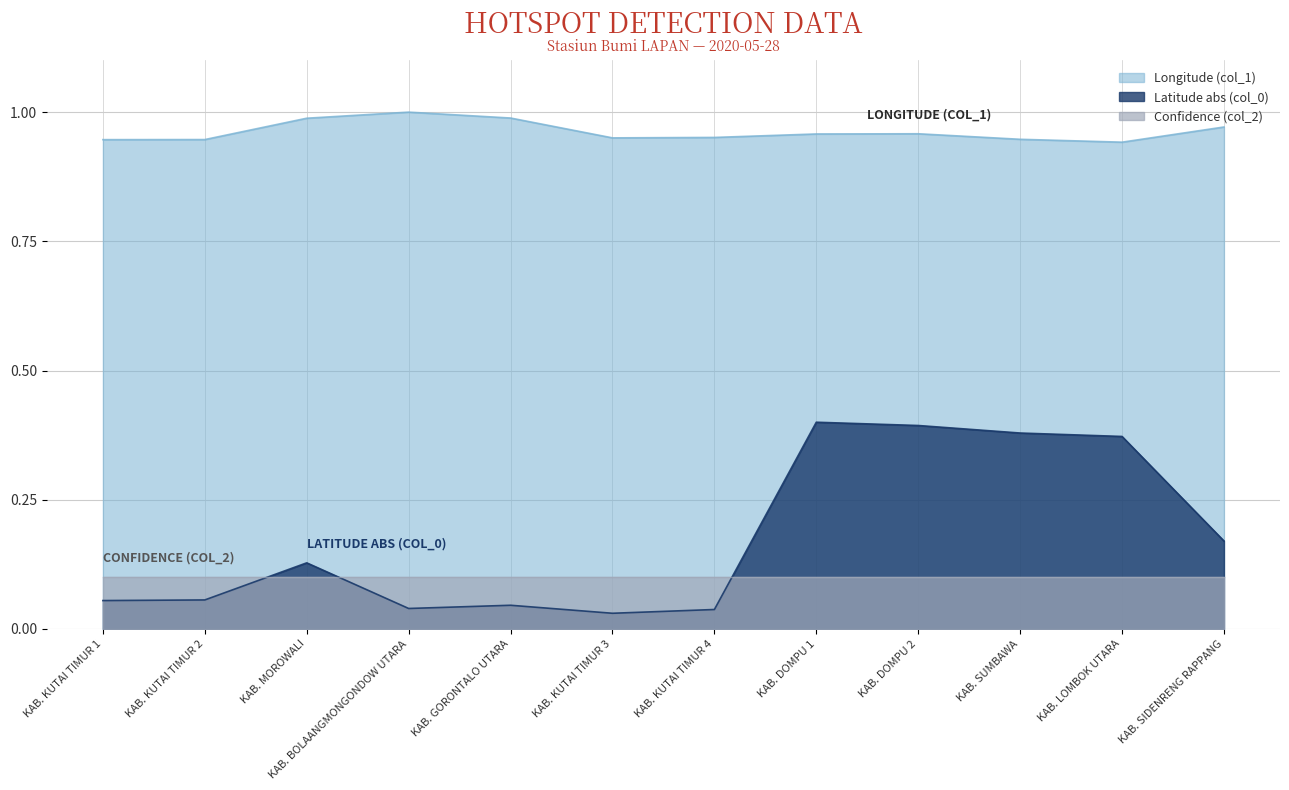

What is the label of the 11th point from the left?

KAB. LOMBOK UTARA